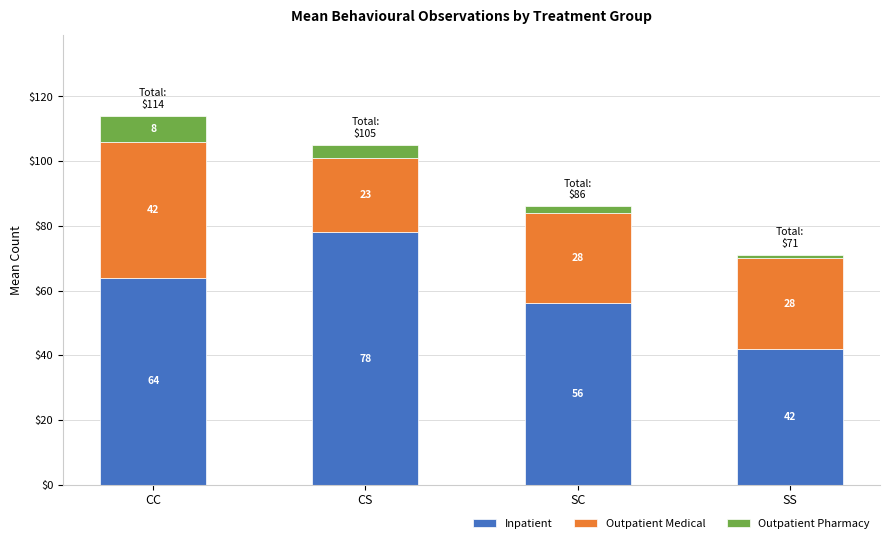

Which category has the lowest value in the Inpatient series?

SS